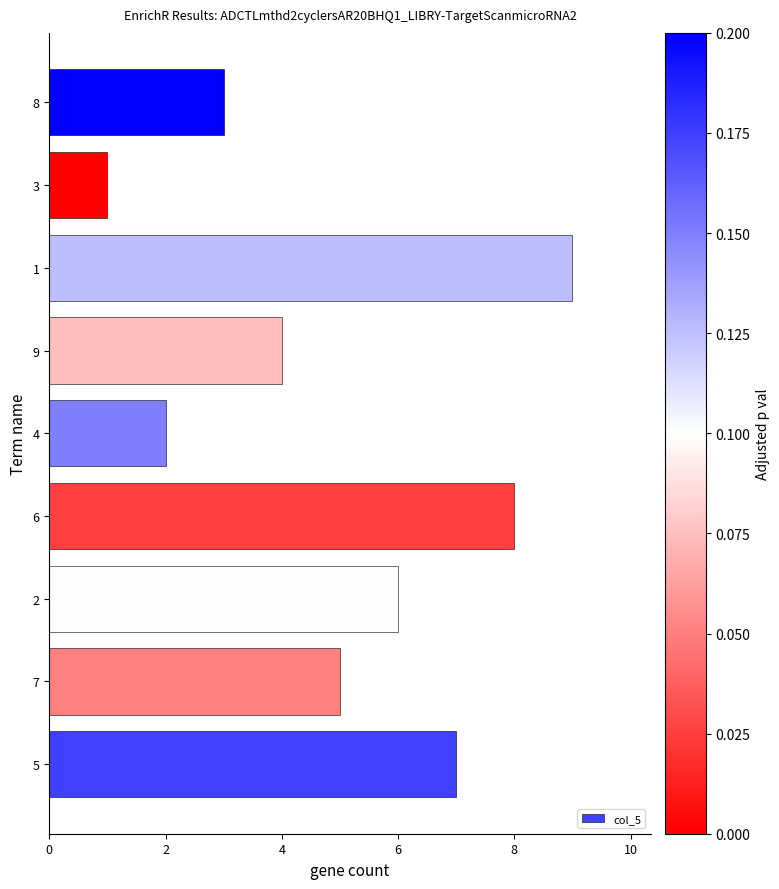

True or false: the data shows 2 at 3.

False